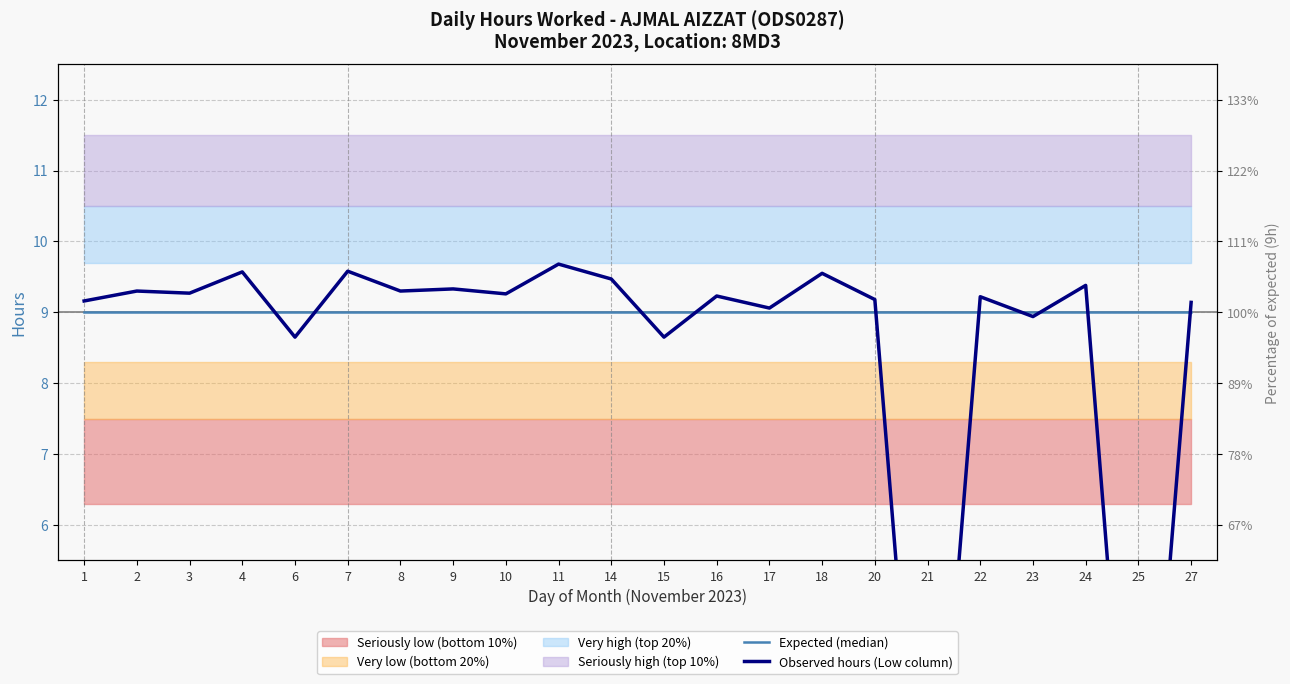

Which series ends up on top after the final intersection of Observed hours (Low column) and Expected (median)?

Observed hours (Low column)